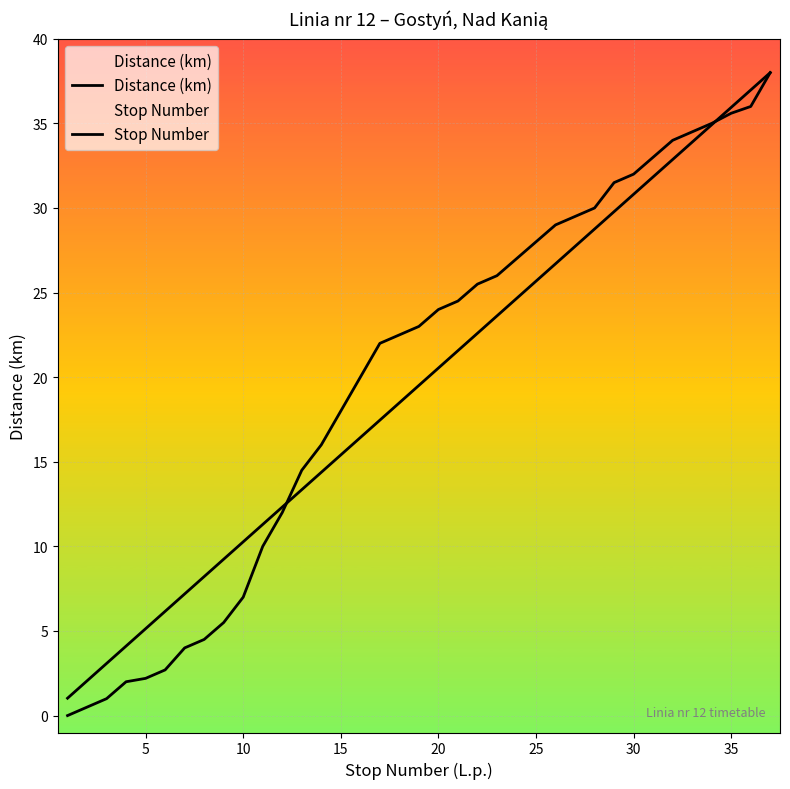

Rank the series by their maximum value, from highest to lowest.

Distance (km), Stop Number